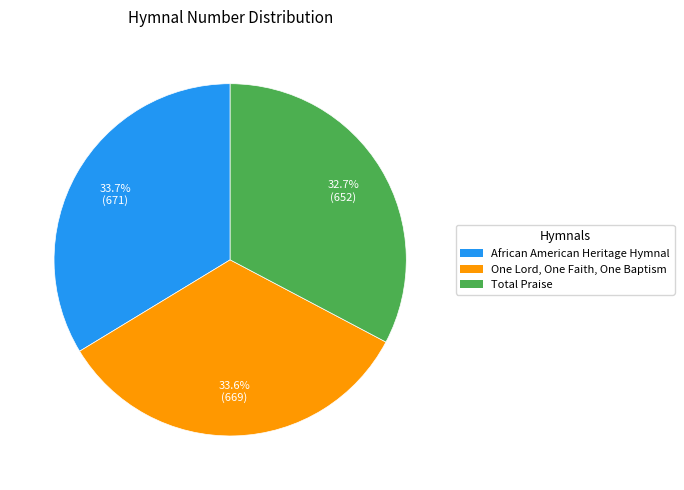

What portion of the pie excludes African American Heritage Hymnal?

66.3%